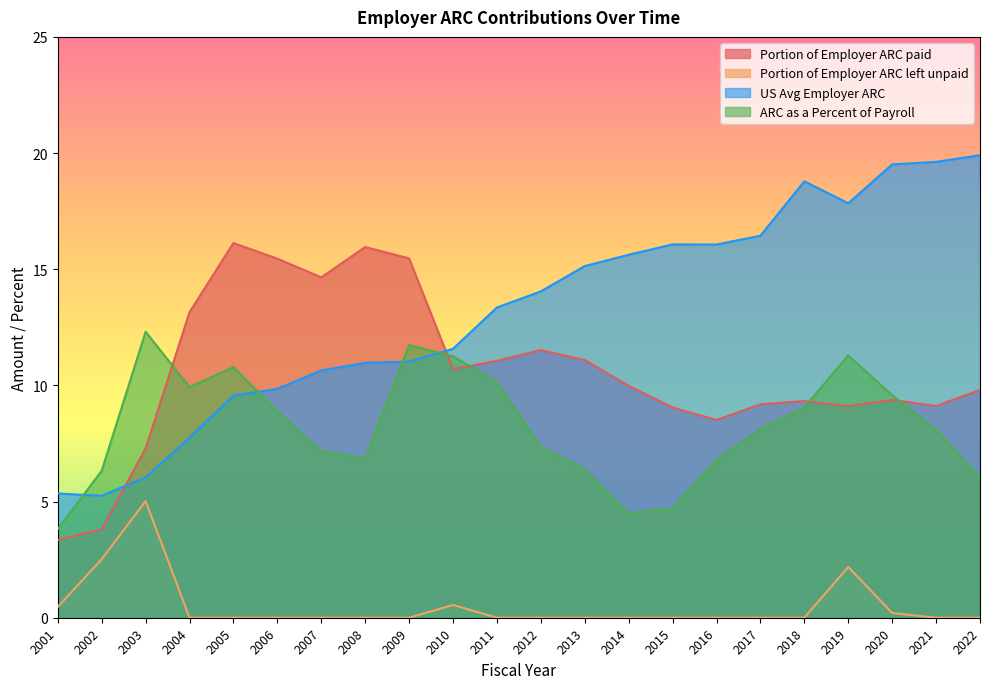

What is the total value across all series at 2009?

38.2